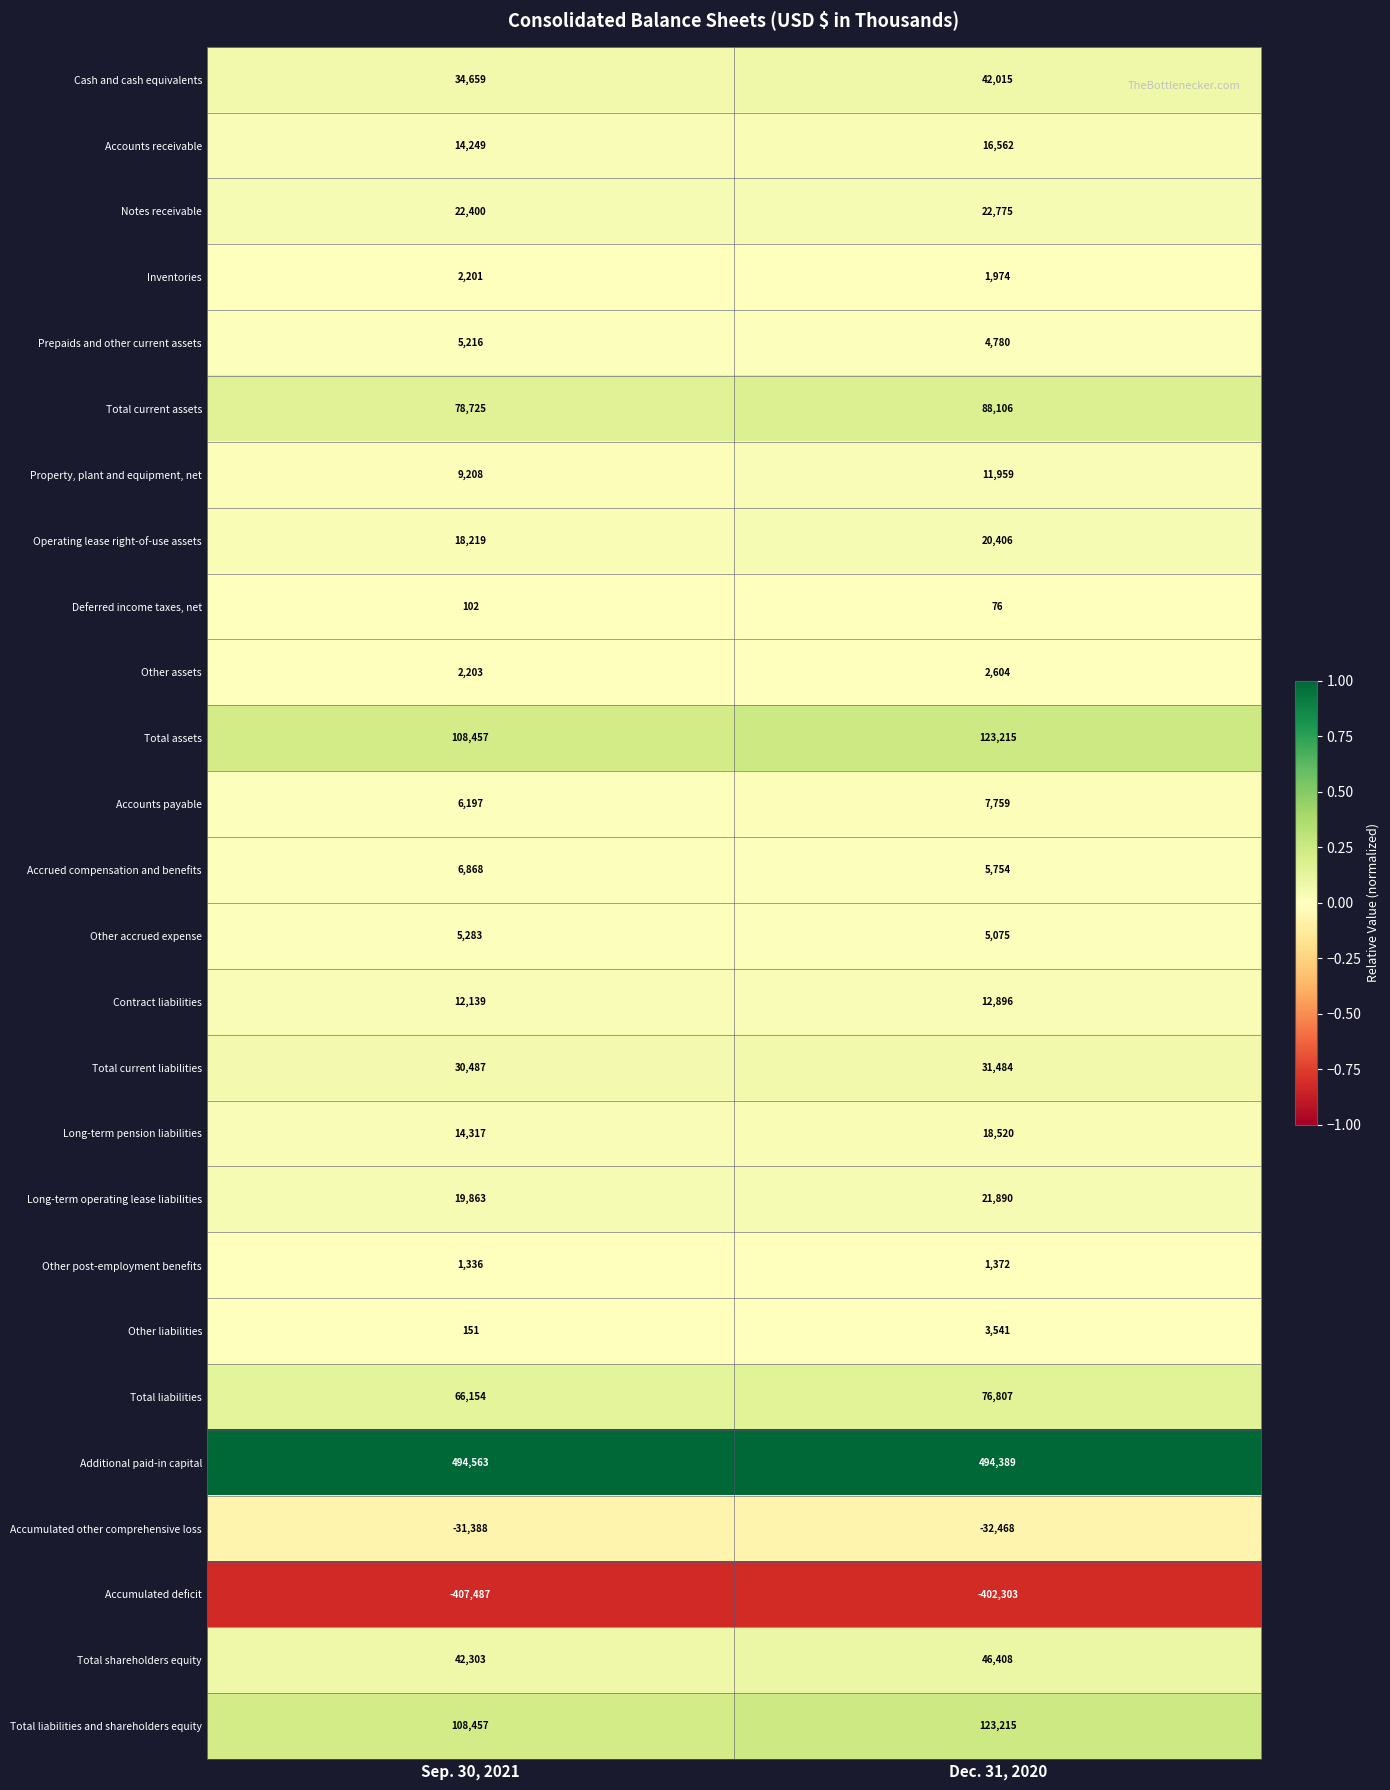

What is the spread (max minus min) of values at Dec. 31, 2020?

896692